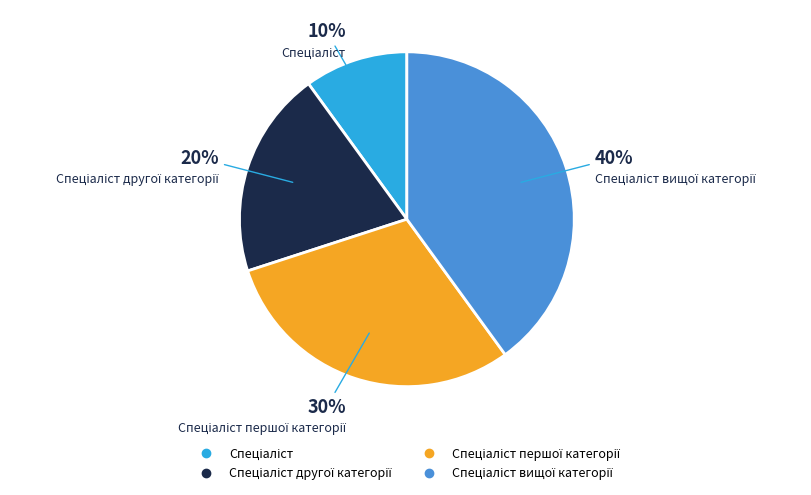

Does any single category account for the majority?

No